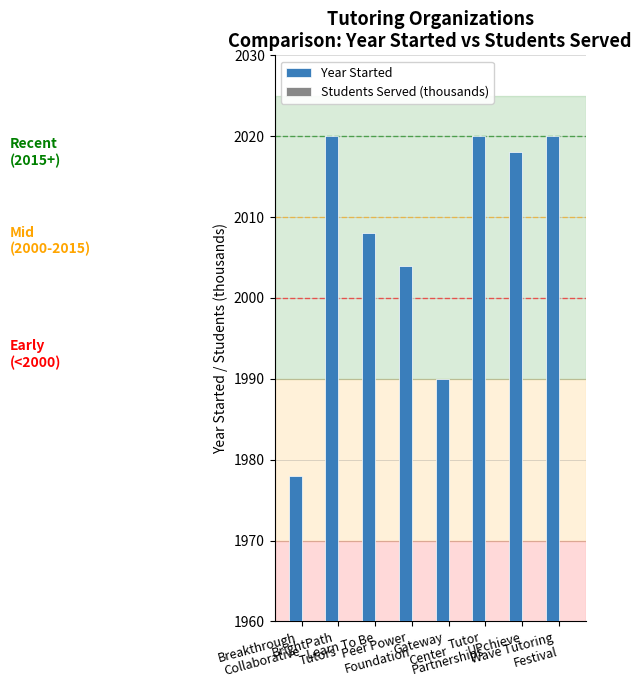

Reading right to left, list all the values displayed in this chart.

Year Started: 2020.0	2018.0	2020.0	1990.0	2004.0	2008.0	2020.0	1978.0
Students Served (thousands): 0.0	30.0	0.0	0.0	5.0	2.2	0.0	0.0